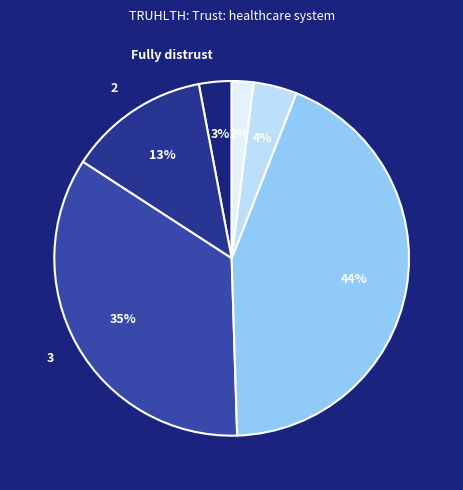

How many slices are in this pie chart?

6